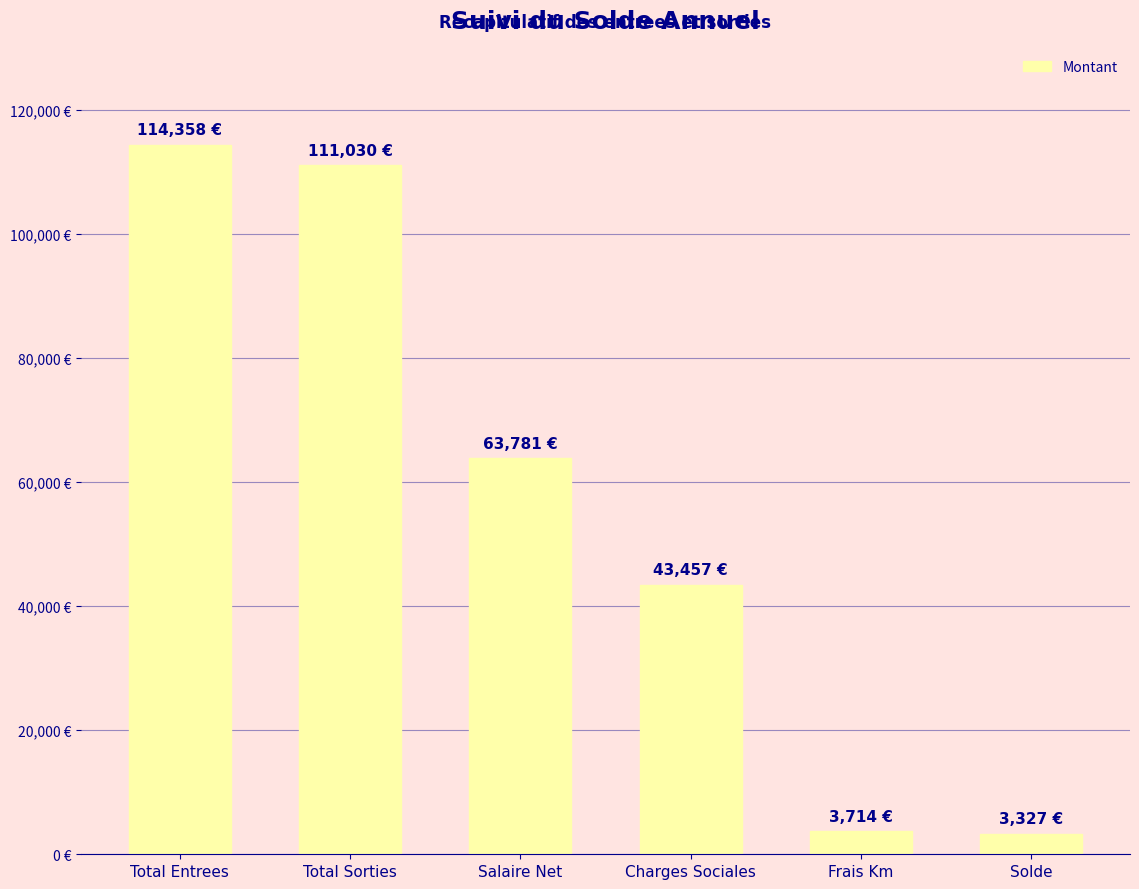

What is the difference between the values at Solde and Total Sorties?

107703.4